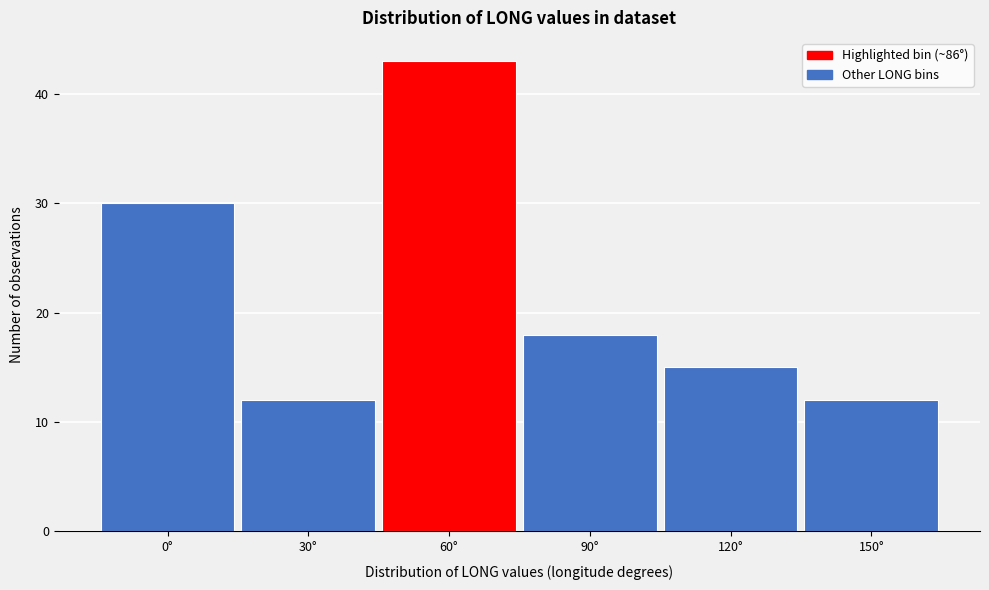

Reading right to left, what are all the values shown in this chart?

12	15	18	43	12	30